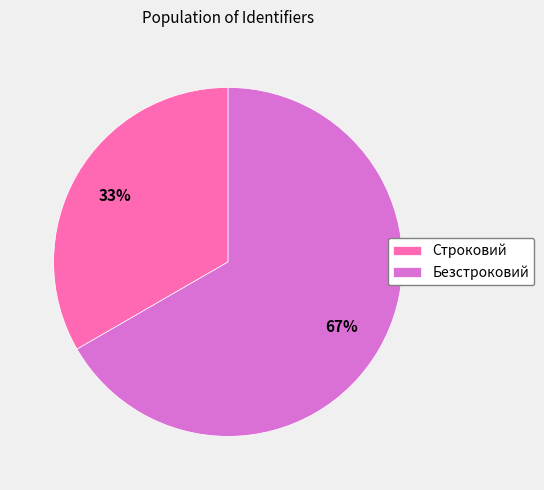

Combined, do Строковий and Безстроковий account for over 50%?

Yes